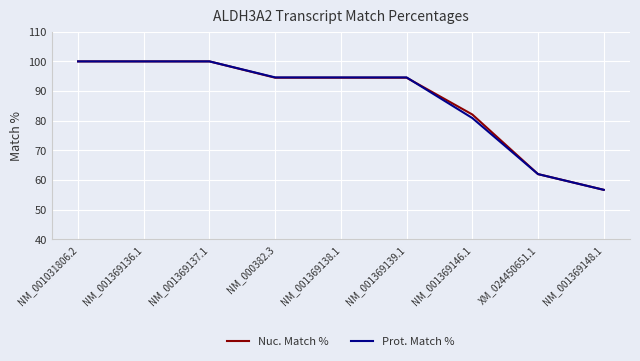

True or false: Prot. Match % has a value of 94.6 at NM_001369138.1.

True